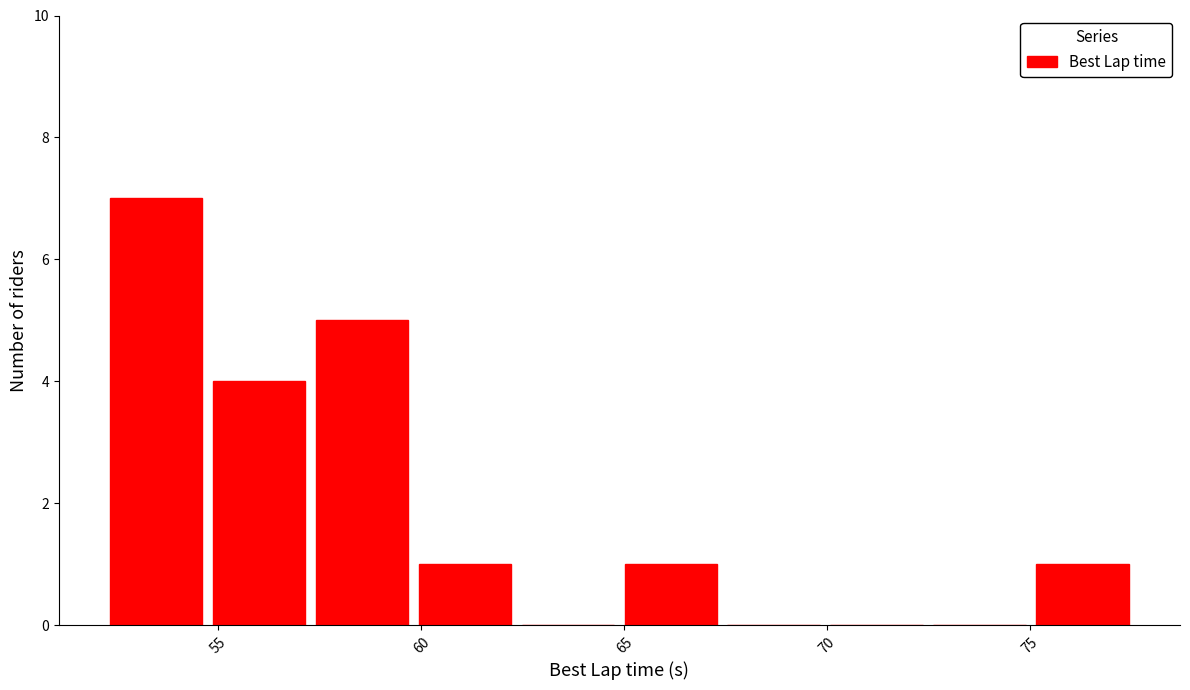

What is the height of the bar covering 65.0 to 67.5 on the x-axis? Neither the bar edges nor the heights are printed on the chart, so give them approximately, as read against the axes.

1